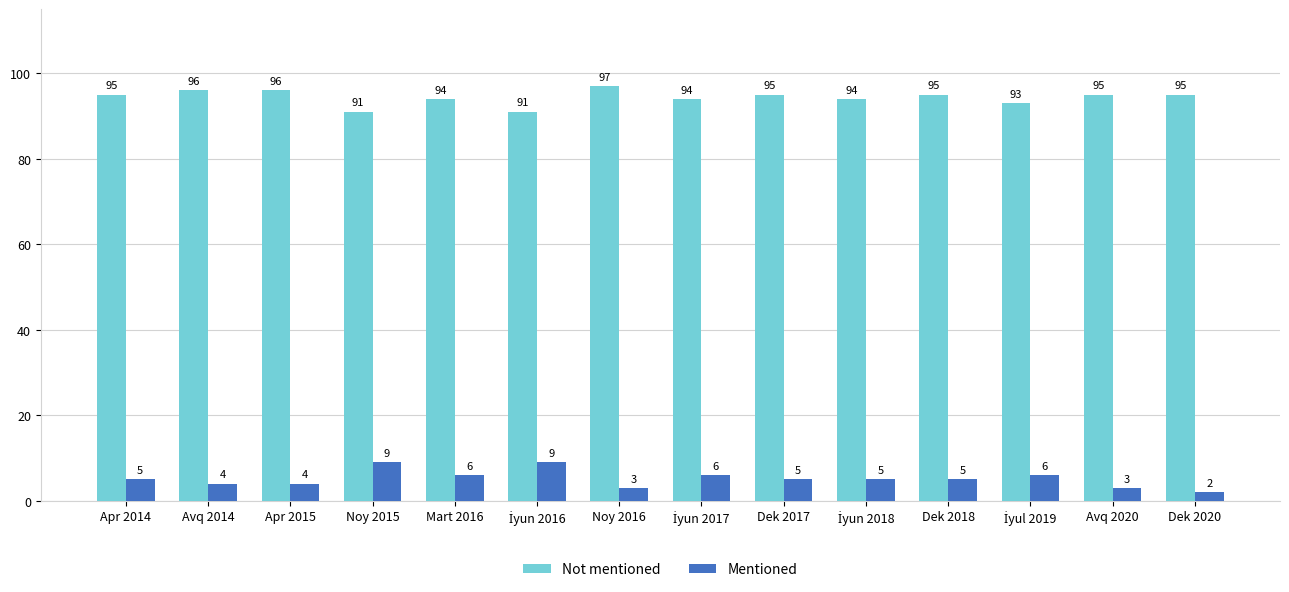

What are all the series names shown in the legend?

Not mentioned, Mentioned